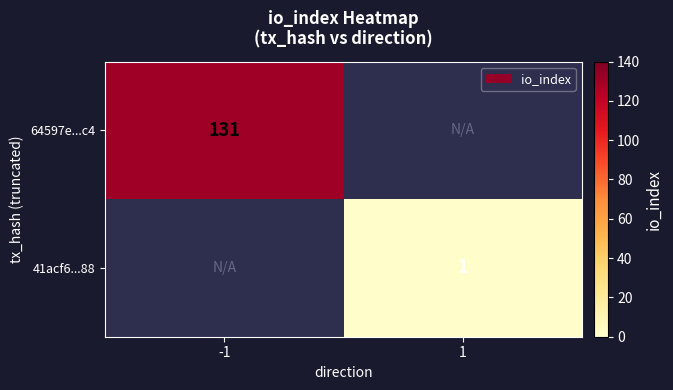

The 41acf6...88 series shows 1 at 1. True or false?

True